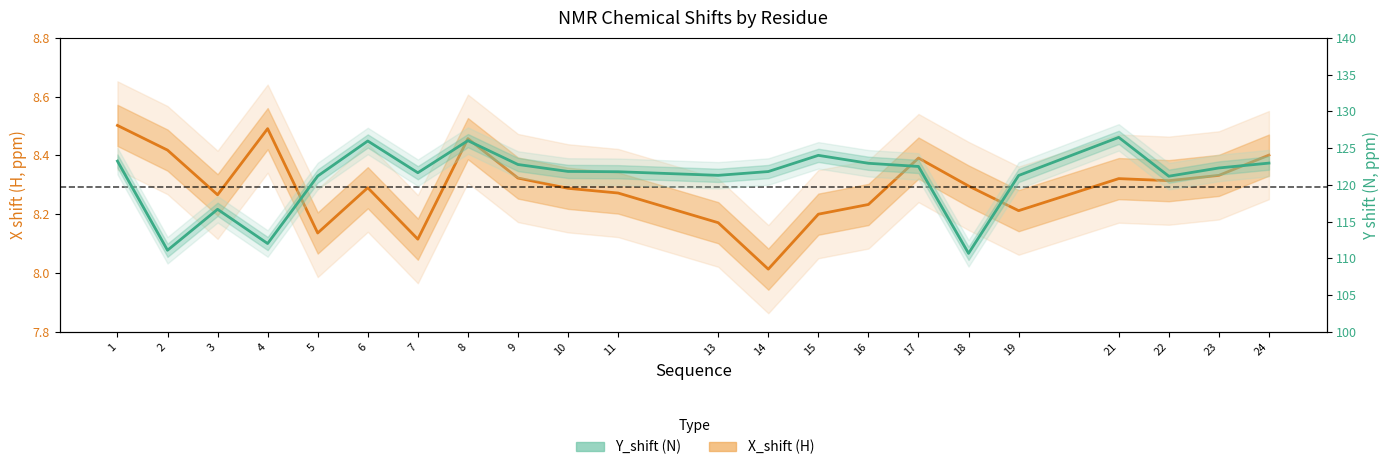

Is the value of Y_shift (N) at 15 greater than the value of X_shift (H) at 9?

Yes